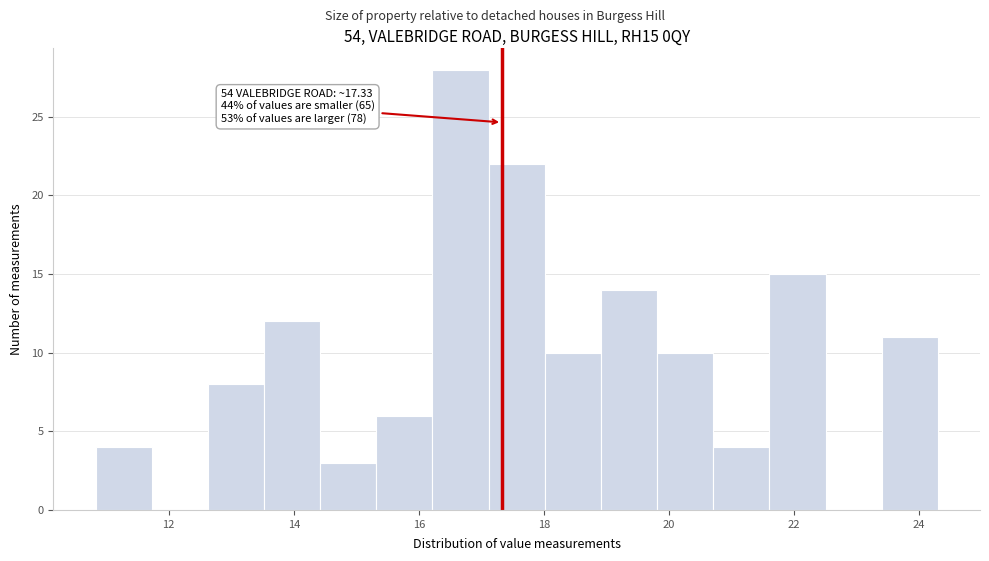

Over which range of the x-axis is the bar tallest?

16.2 to 17.2